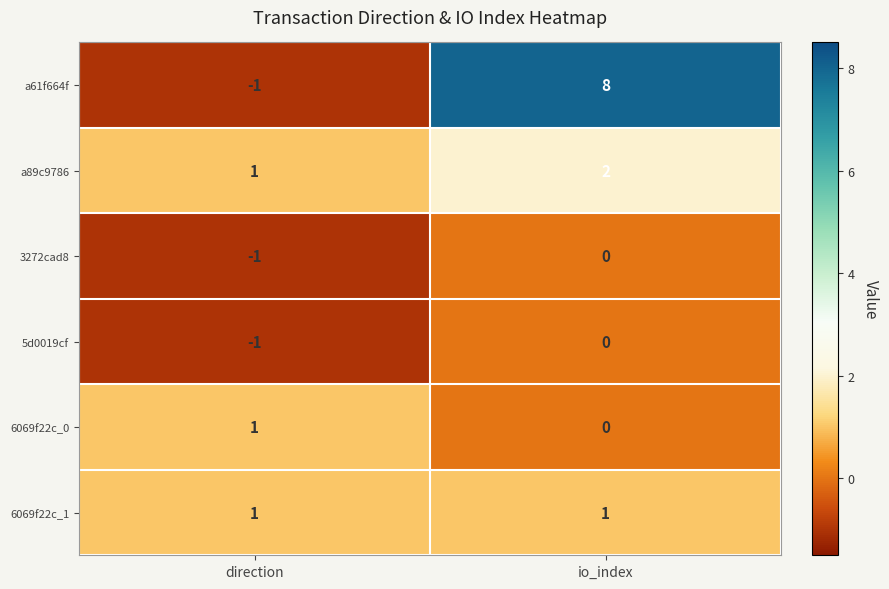

Is it true that a61f664f equals 3 at io_index?

False